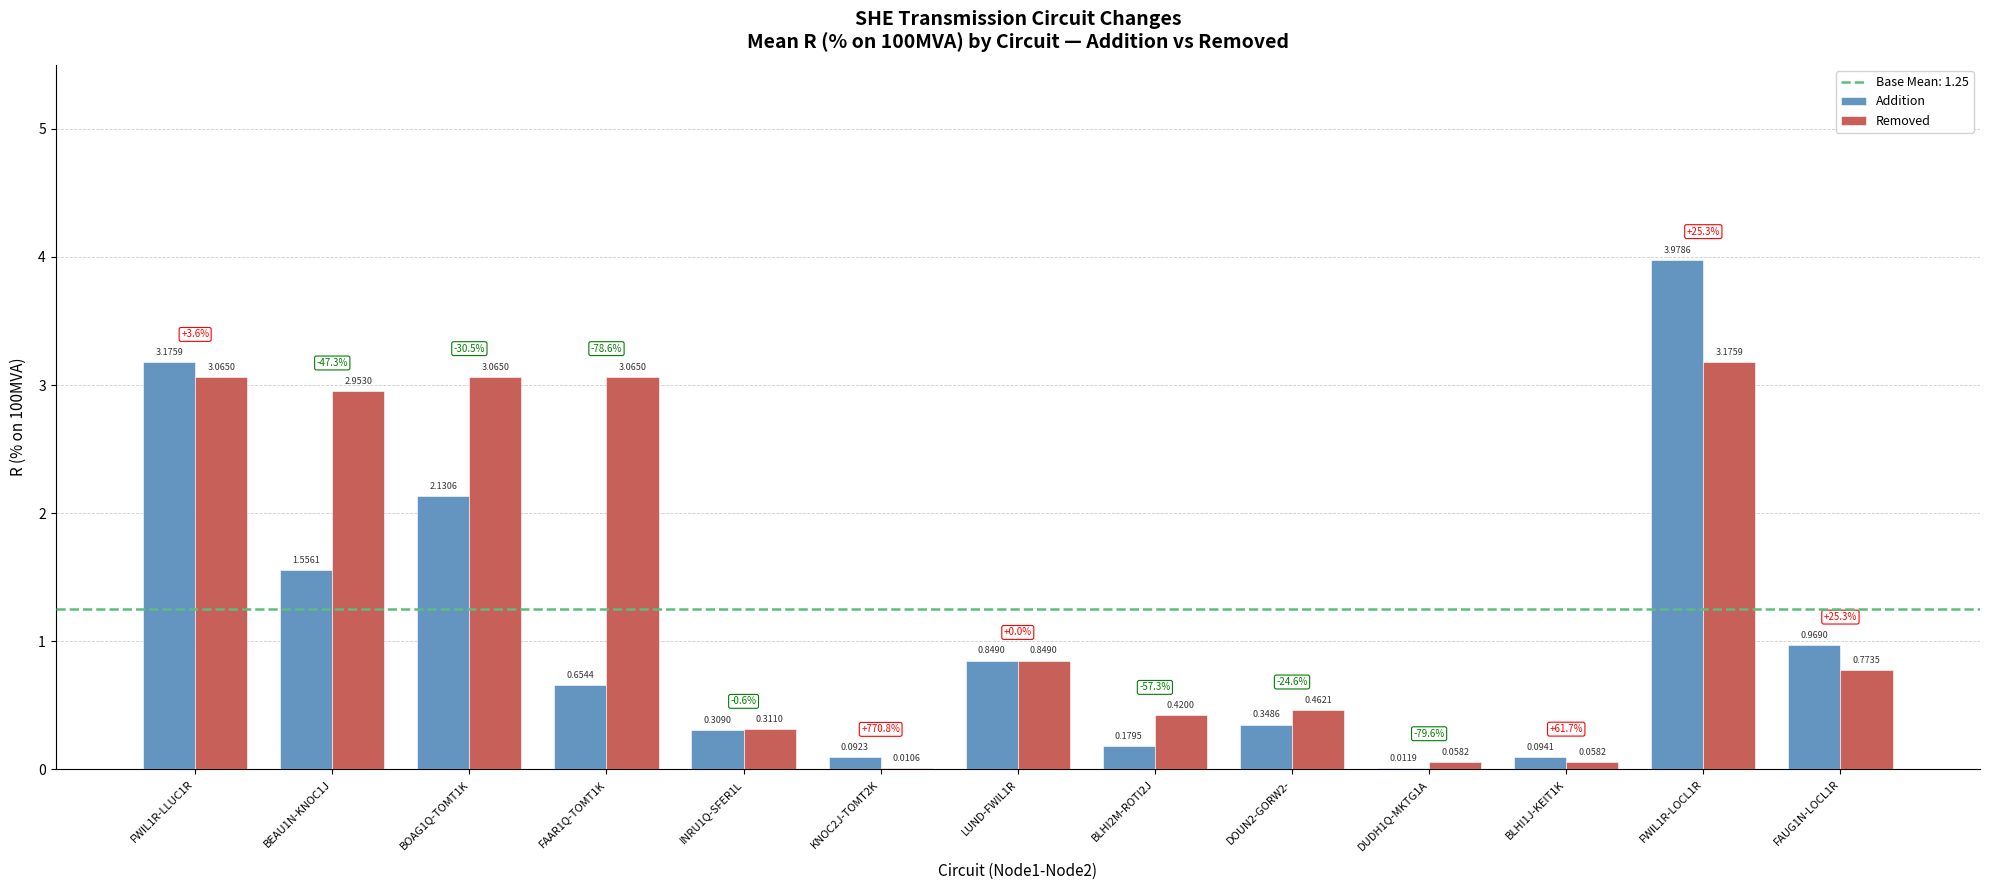

What is the total value across all series at INRU1Q-SFER1L?

0.6